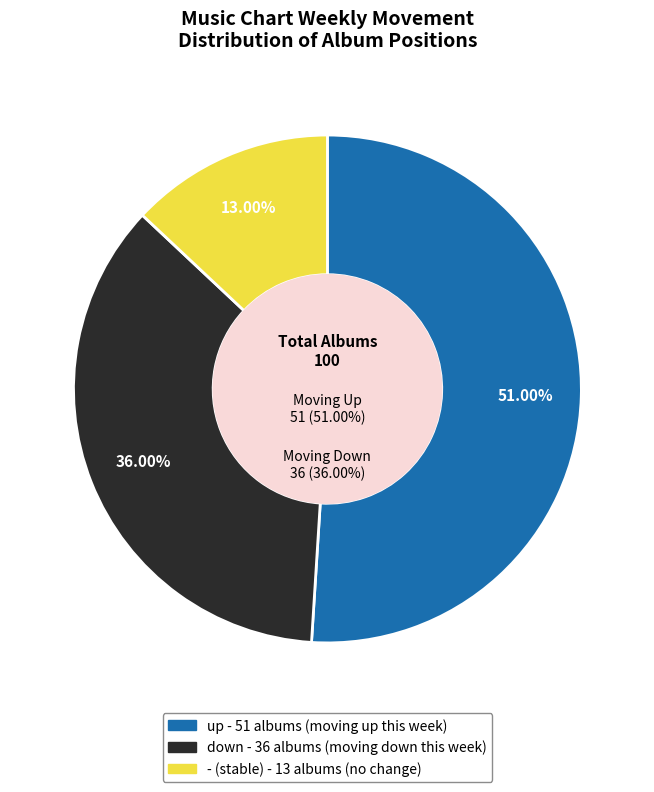

Approximately how many times larger is the value at up compared to down?

1.4